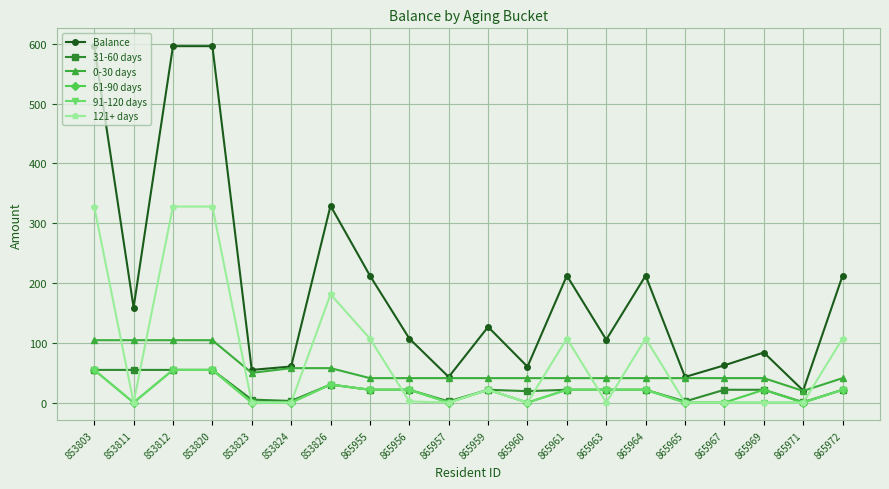

The value of 0-30 days at 865956 is 40.9. True or false?

True